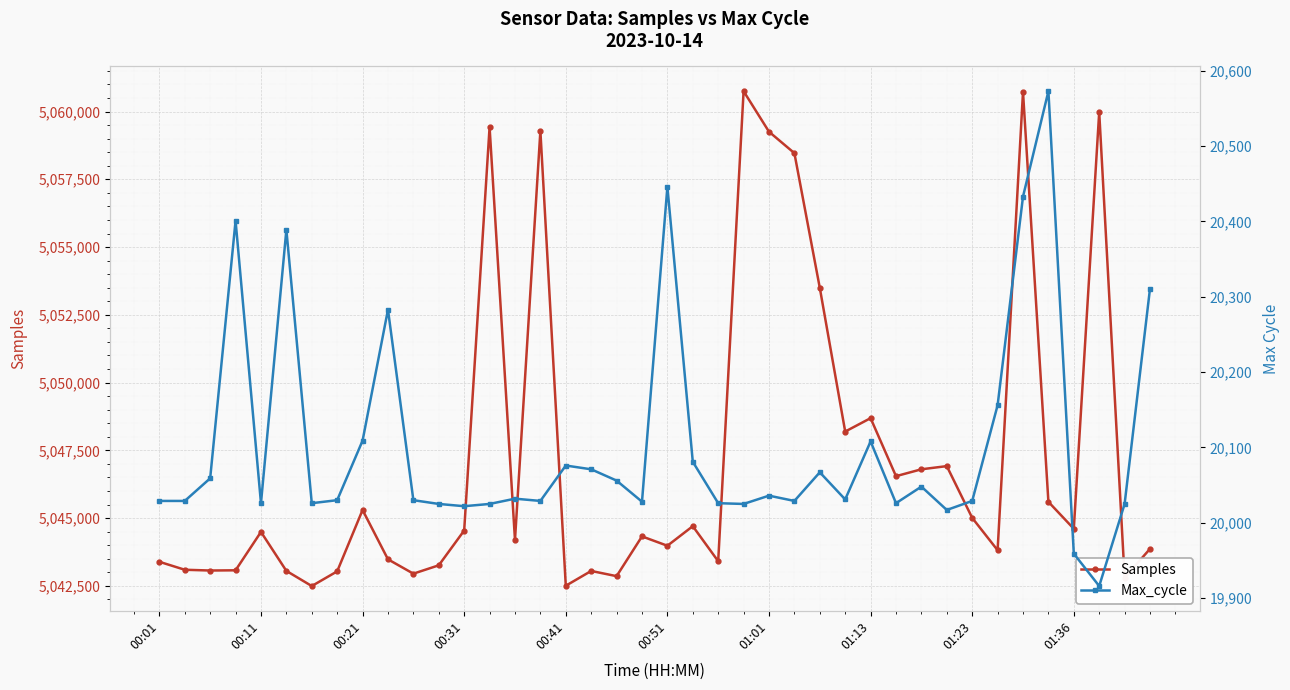

What is the maximum value for Samples?

5060751